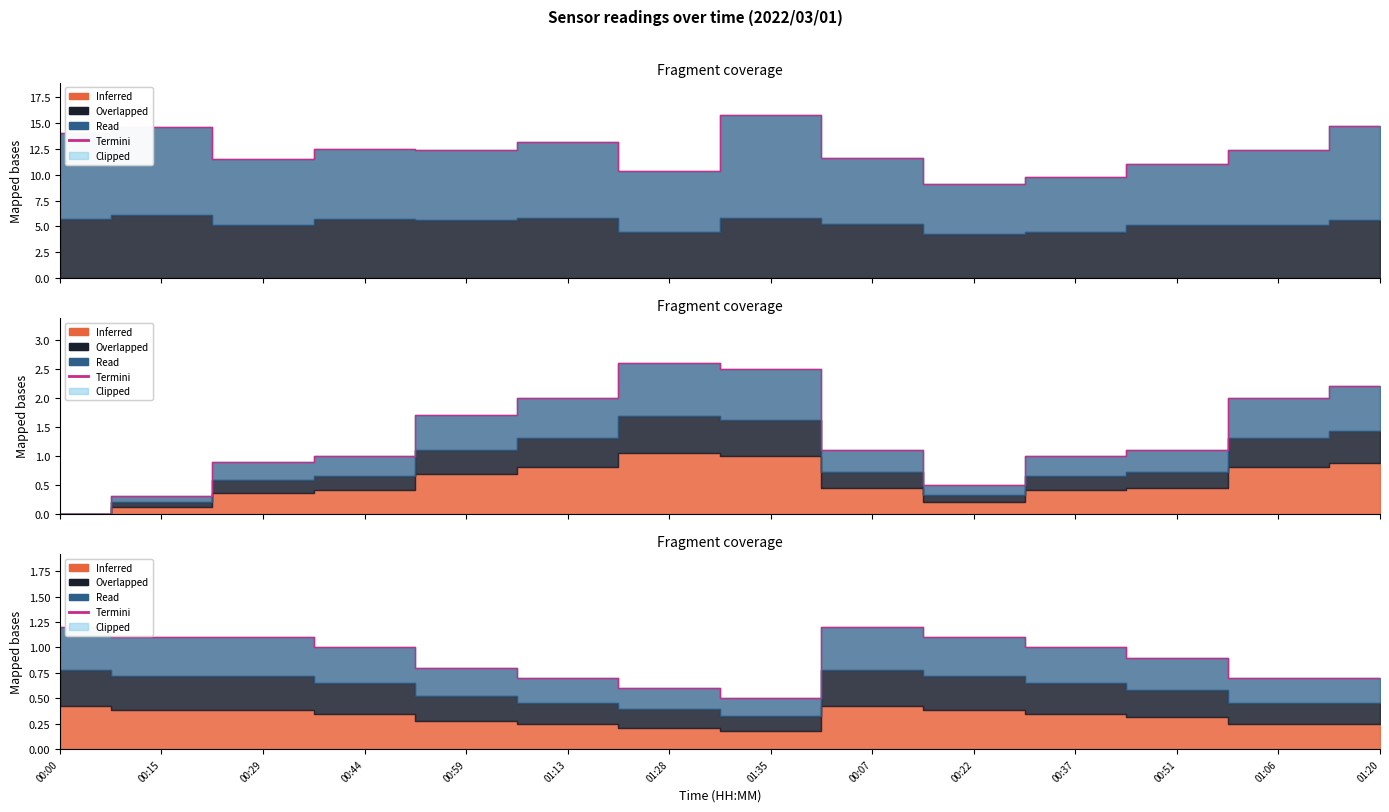

The value at 00:00 is 1.9. True or false?

False